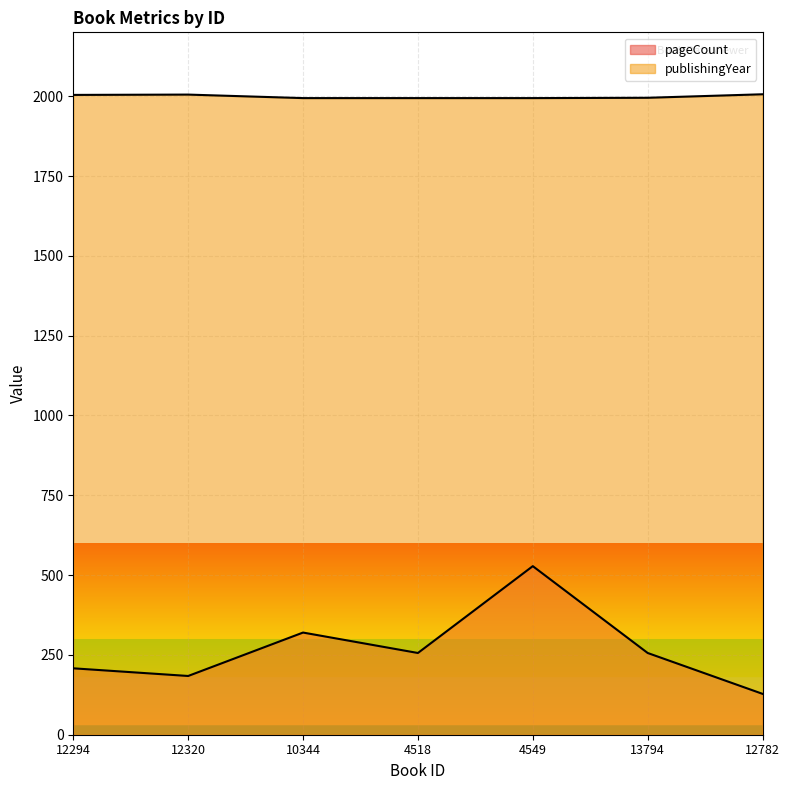

Reading right to left, extract all data points from this chart.

pageCount: 128	256	528	256	320	184	208
publishingYear: 2006	1995	1994	1994	1994	2005	2004